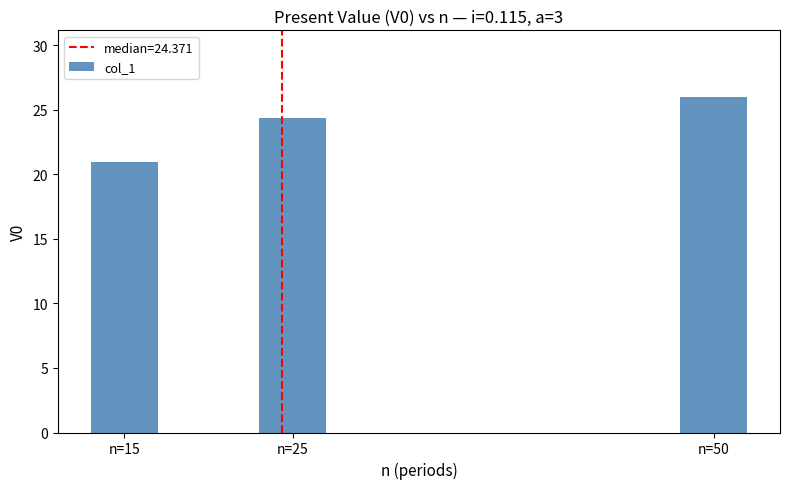

List the labels in order of value, largest first.

n=50, n=25, n=15